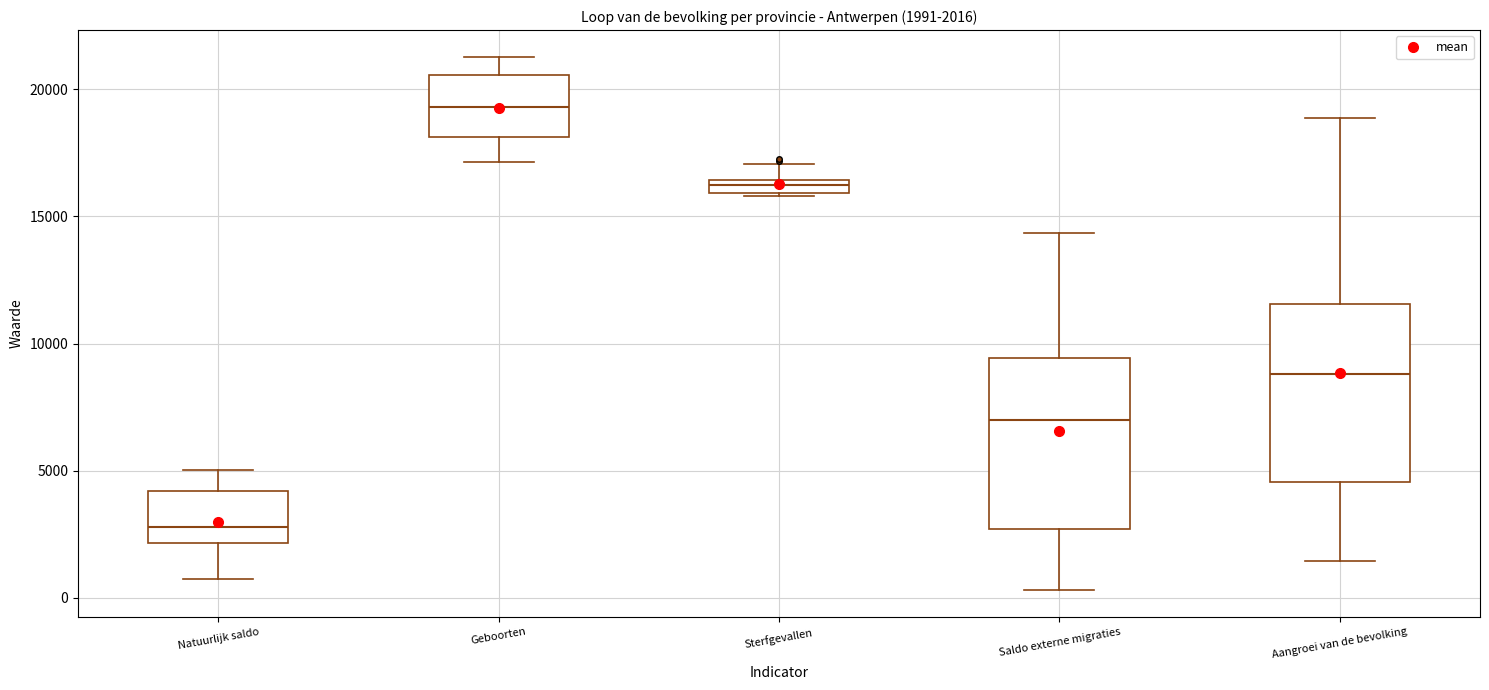

Which box has the highest median line?

Geboorten